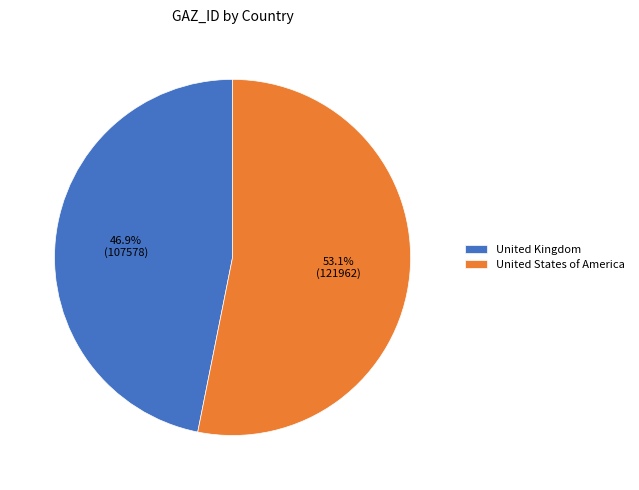

To the nearest percent, what portion does United States of America represent?

53%